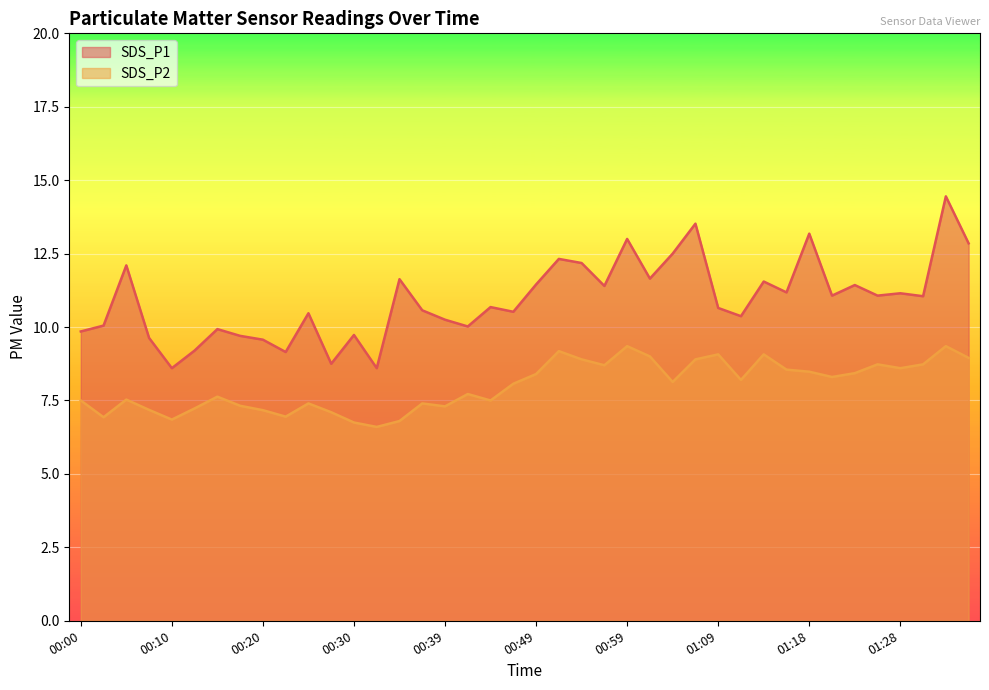

In SDS_P2, how many points are higher than both neighbors (excluding endpoints)?

11